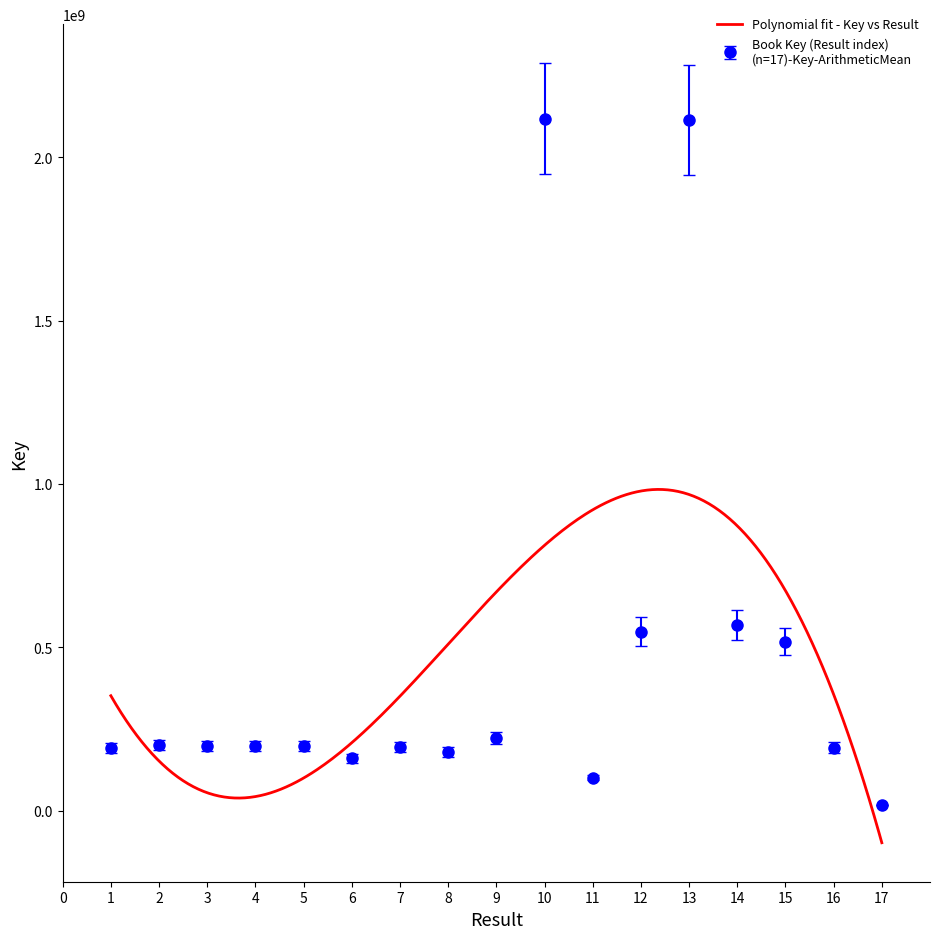

How many interior local valleys (lower than both neighbors) does the data have?

4